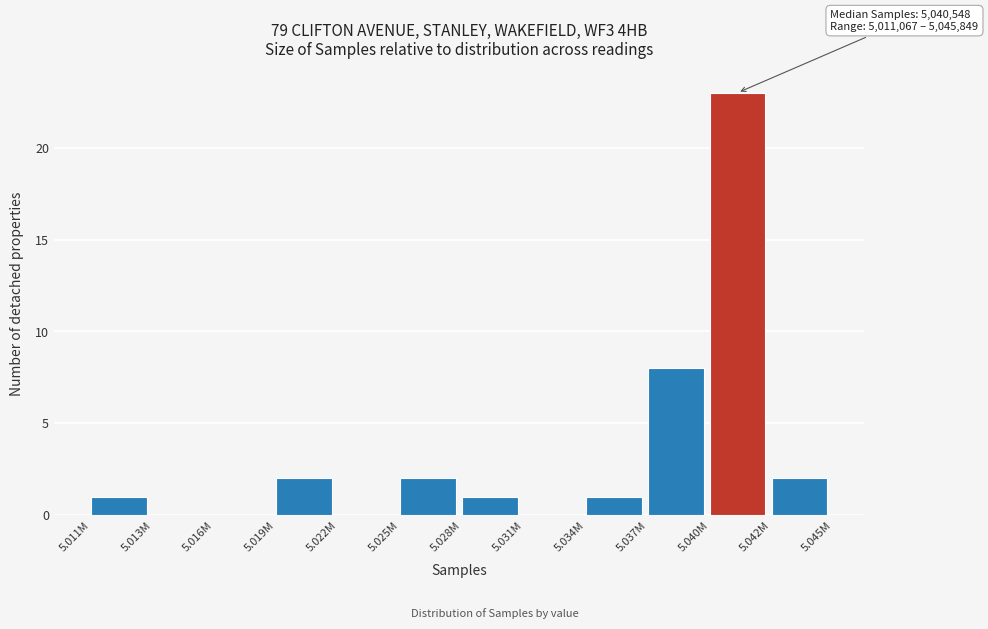

Reading right to left, list all the values displayed in this chart.

5.042M=2	5.040M=23	5.037M=8	5.034M=1	5.031M=0	5.028M=1	5.025M=2	5.022M=0	5.019M=2	5.016M=0	5.013M=0	5.011M=1